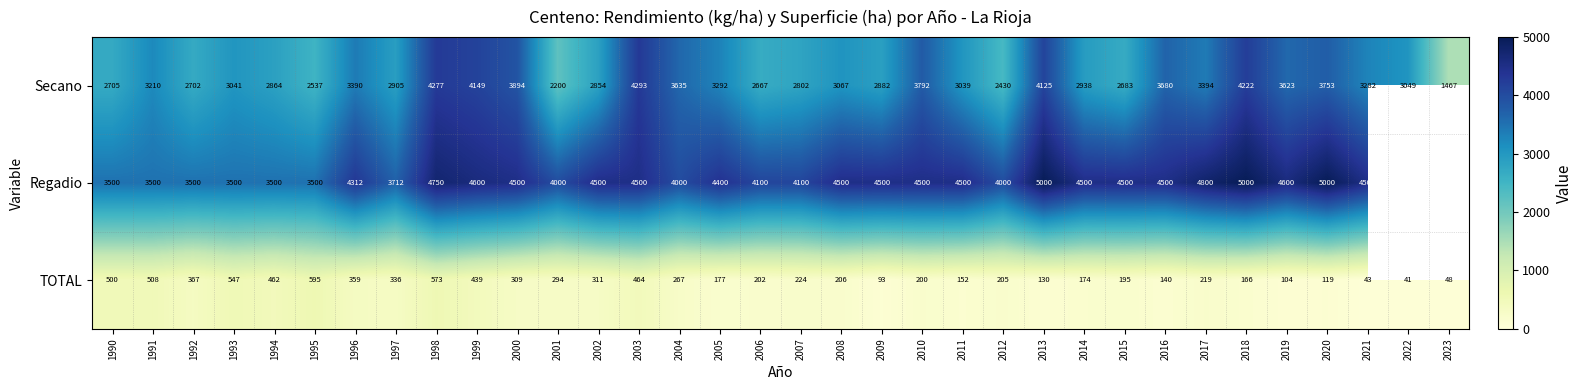

Count the number of categories in the chart.

34